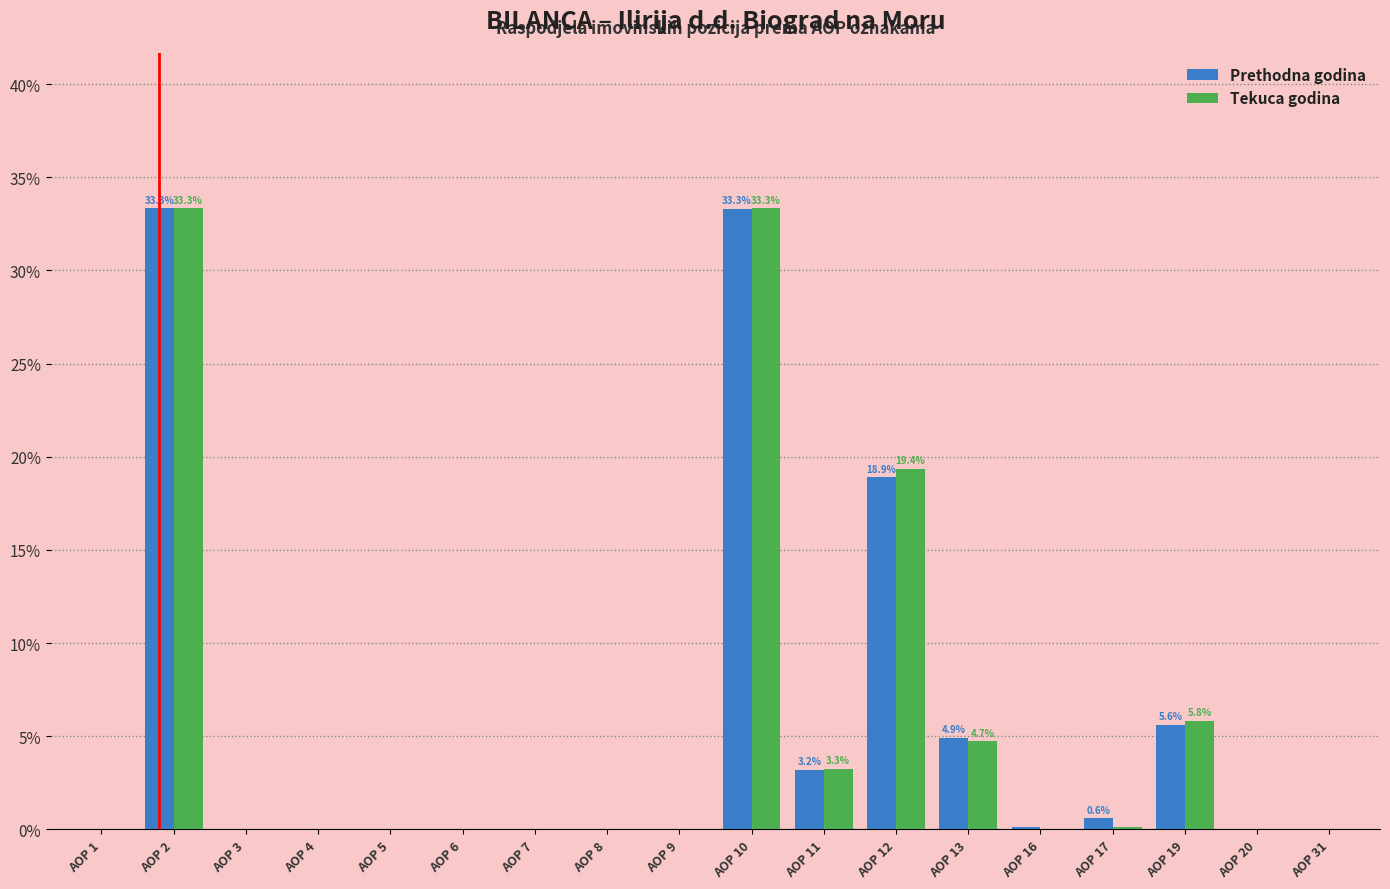

Between AOP 9 and AOP 19, which series saw the biggest shift?

Tekuca godina